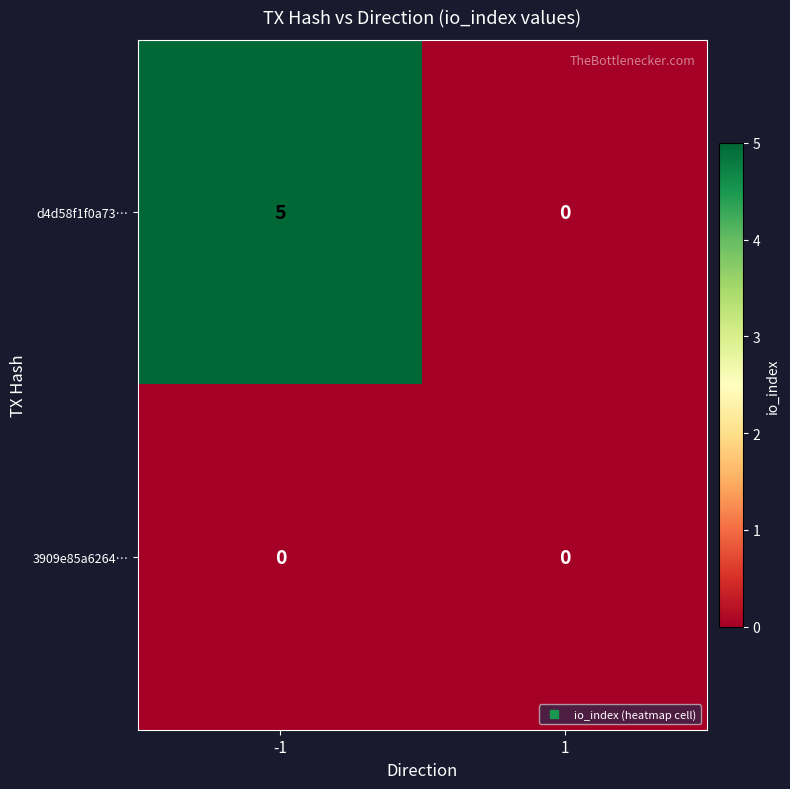

What is the sum of the d4d58f1f0a73… values at 1 and -1?

5